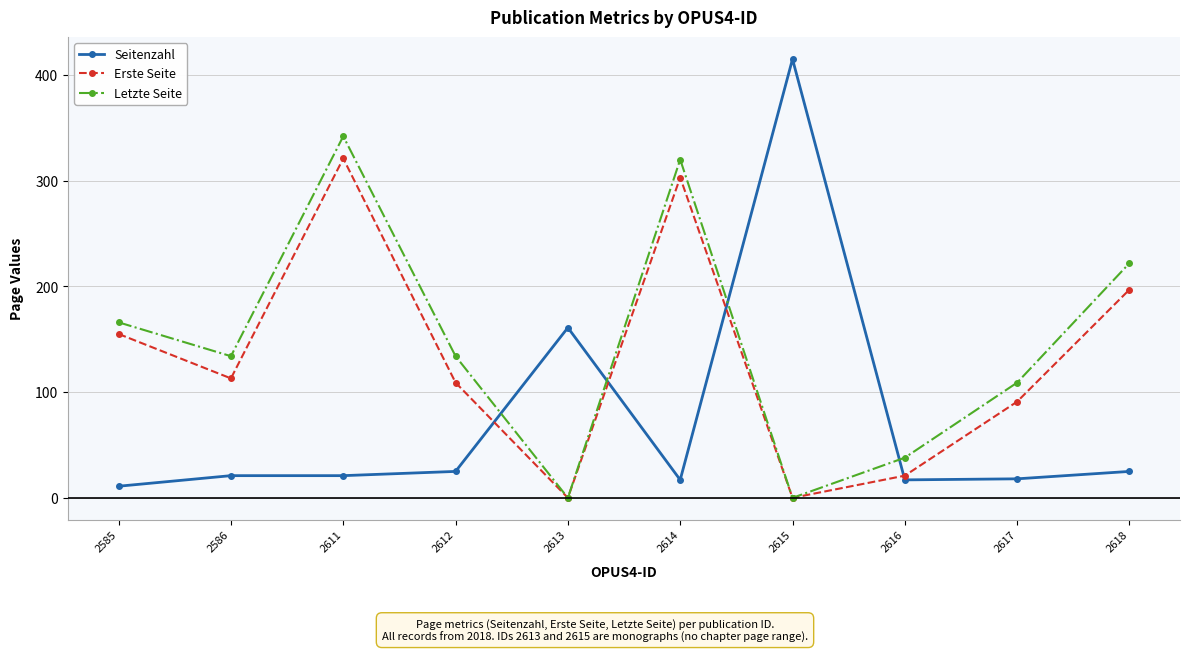

What is the approximate value of Letzte Seite at 2586?

134